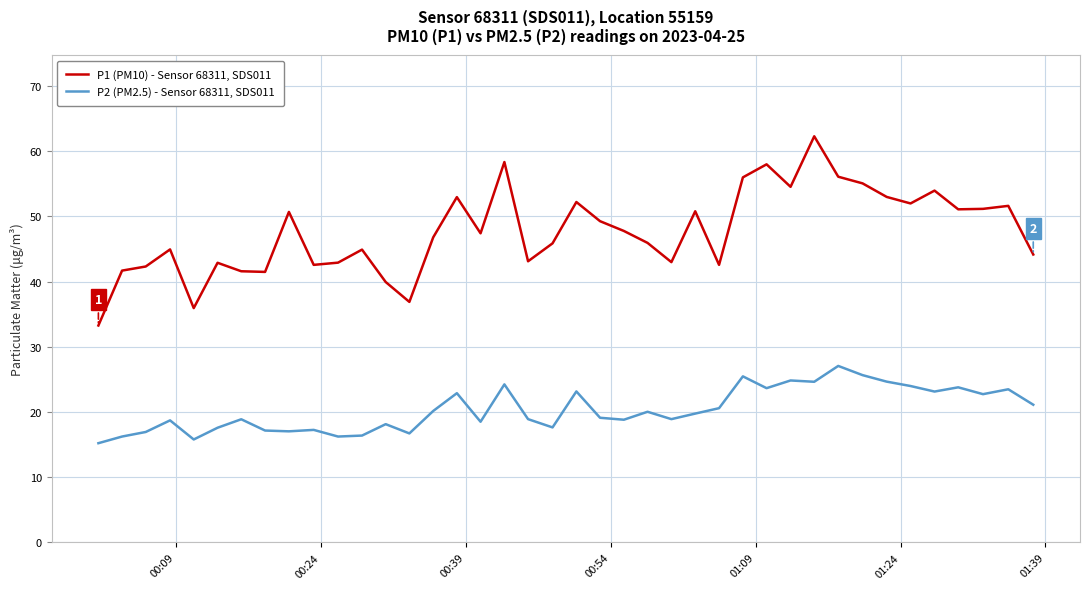

Which series has the largest total across all categories?

P1 (PM10) - Sensor 68311, SDS011